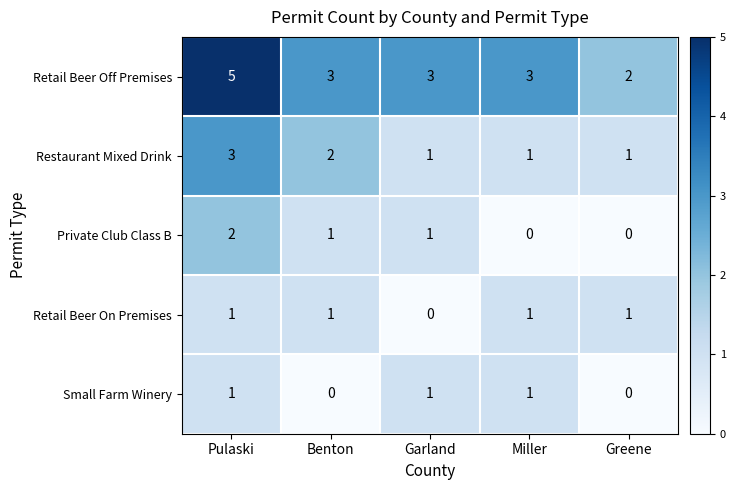

What is the sum of all Restaurant Mixed Drink values?

8